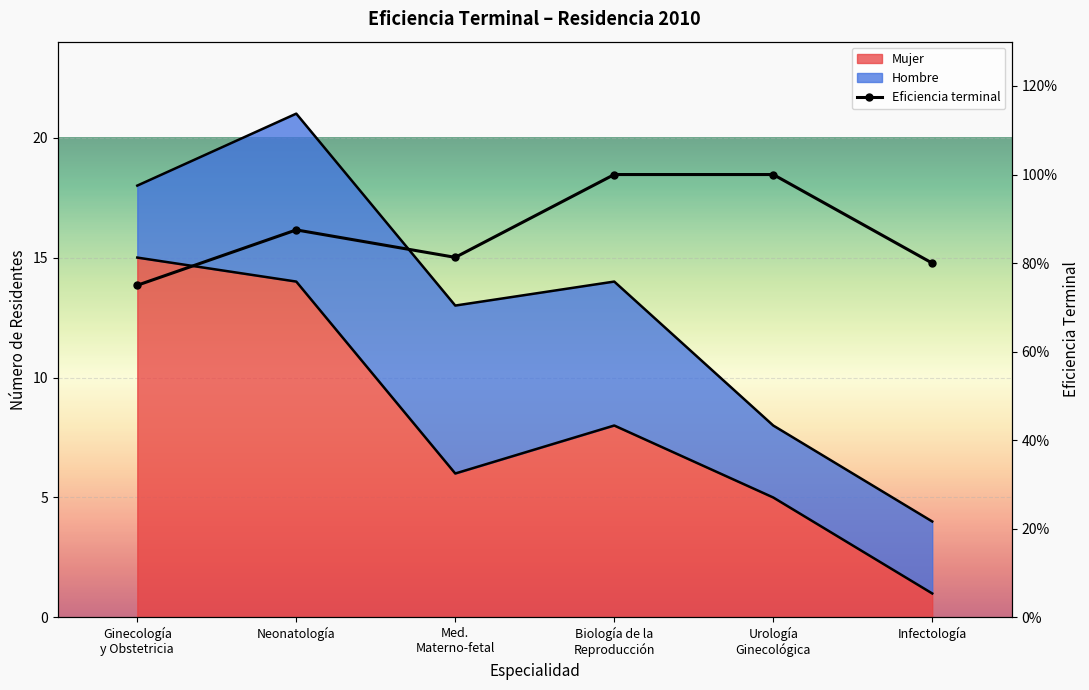

How many points are higher than both their immediate neighbors (excluding endpoints)?

1